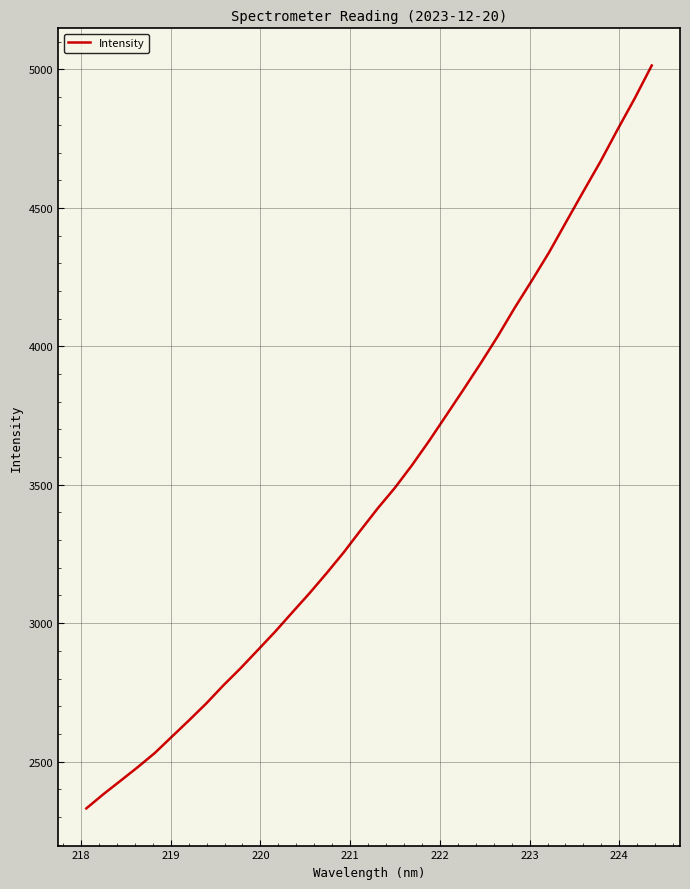

Does the chart display data point markers on the line(s)?

No